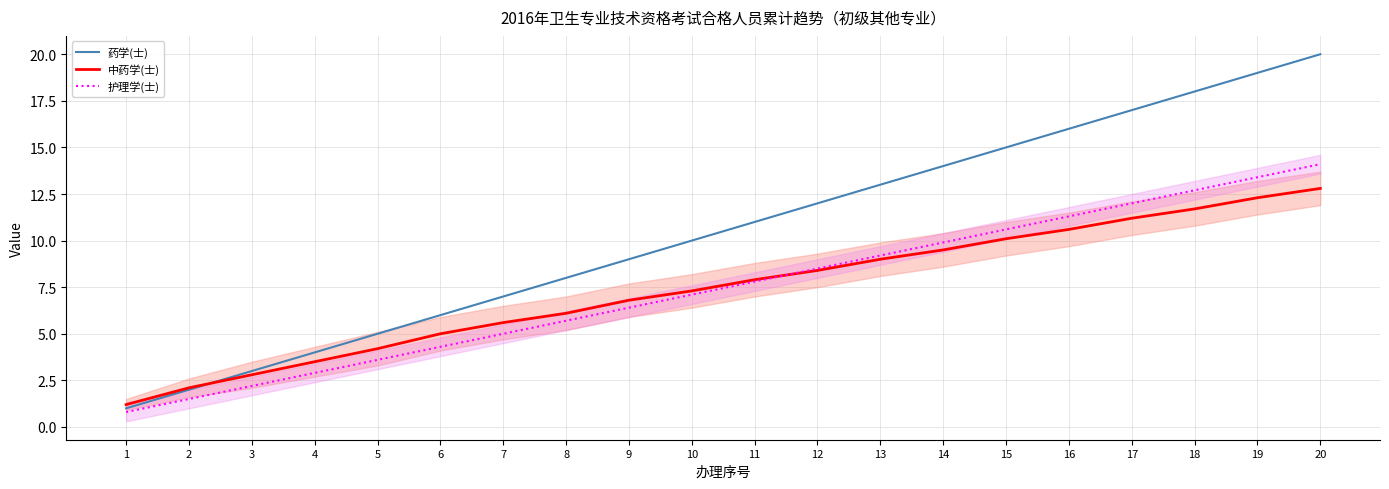

List the series in order of their peak value, lowest first.

中药学(士), 护理学(士), 药学(士)